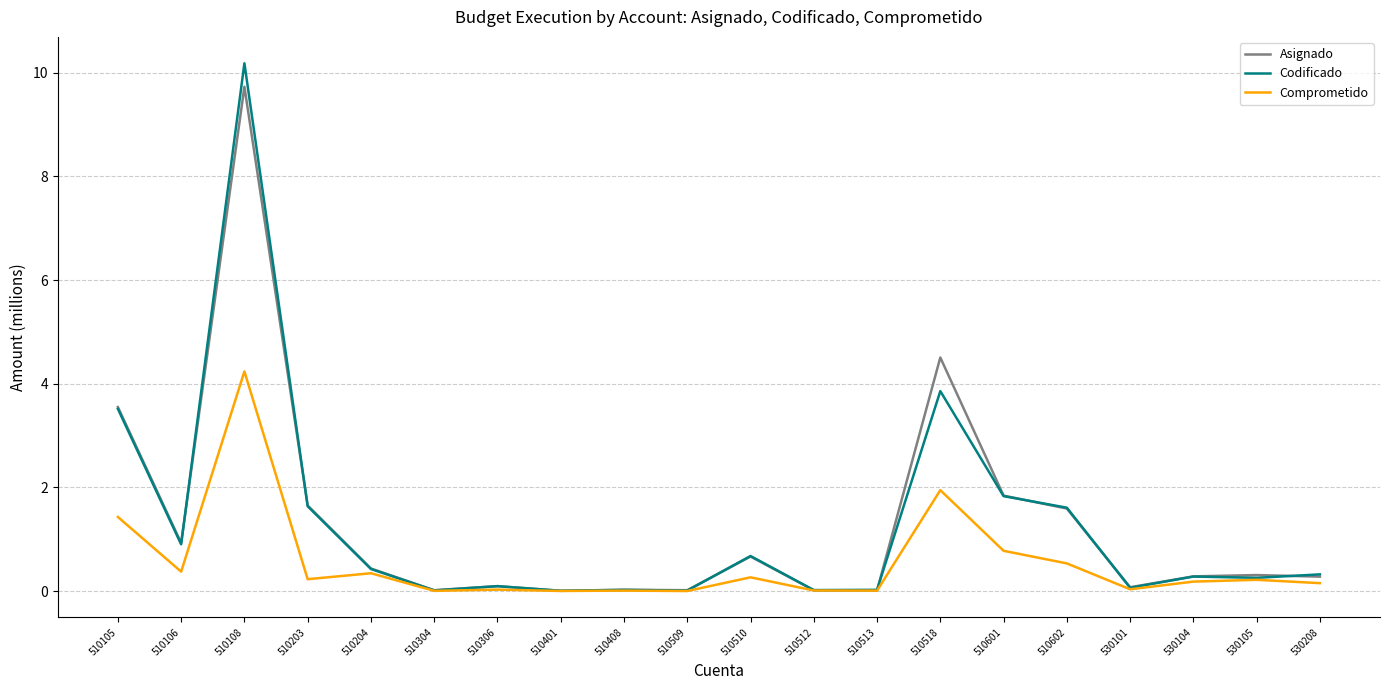

The value of Comprometido at 510518 is 1.9. True or false?

True